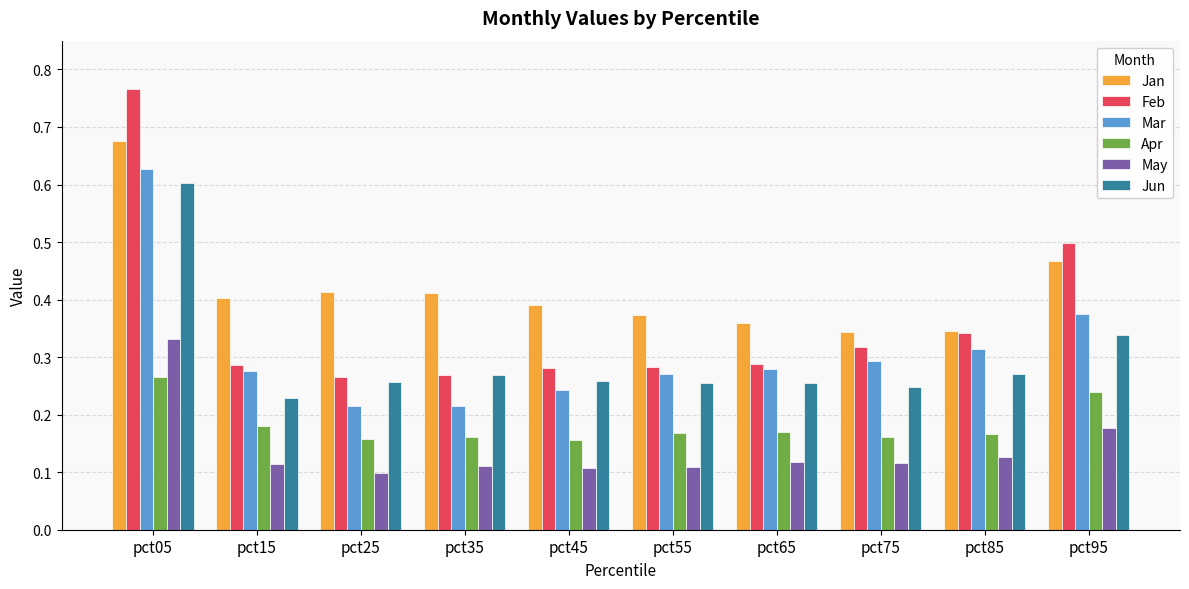

How many bars are there in total?

60